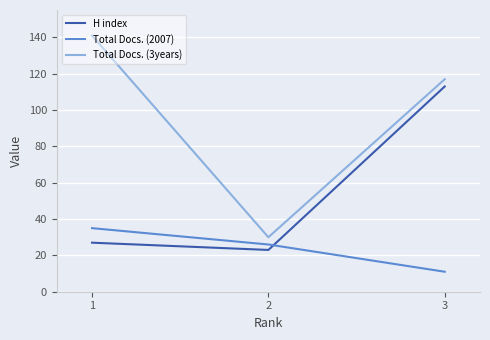

At 1, list the series in order from smallest to largest.

H index, Total Docs. (2007), Total Docs. (3years)